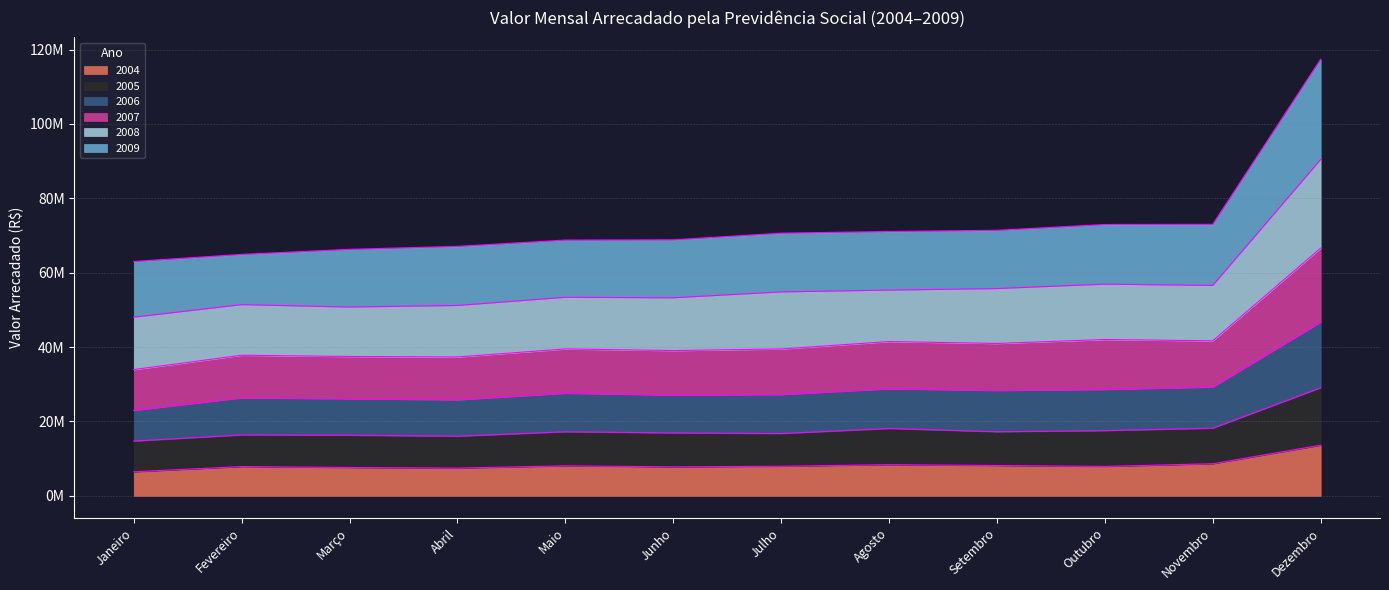

In 2007, how many points are lower than both neighbors (excluding endpoints)?

3